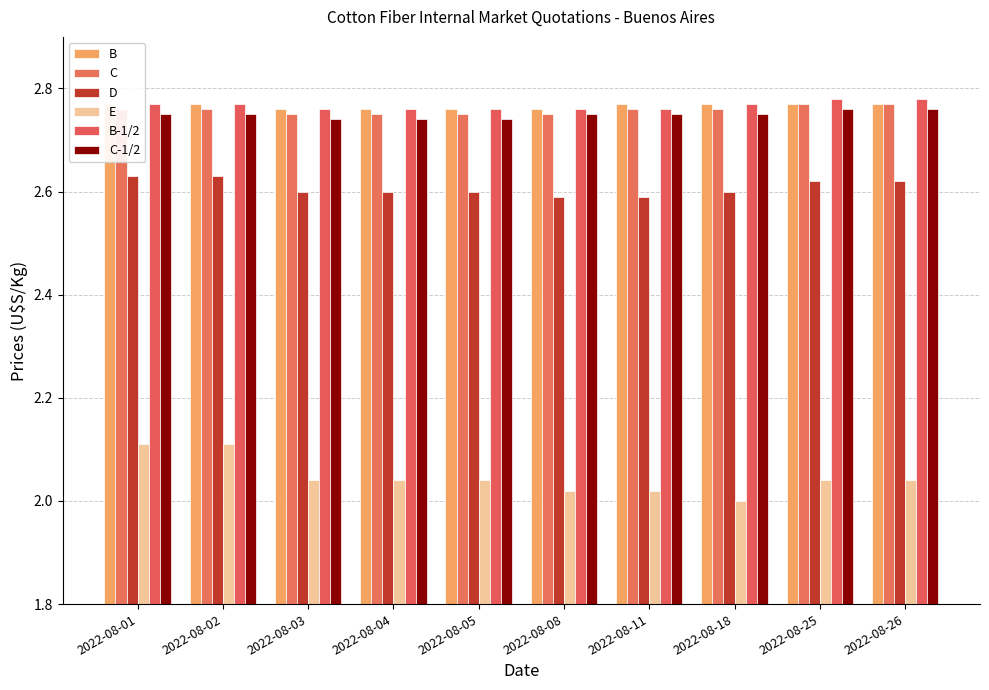

What is the total value across all series at 2022-08-25?

15.7